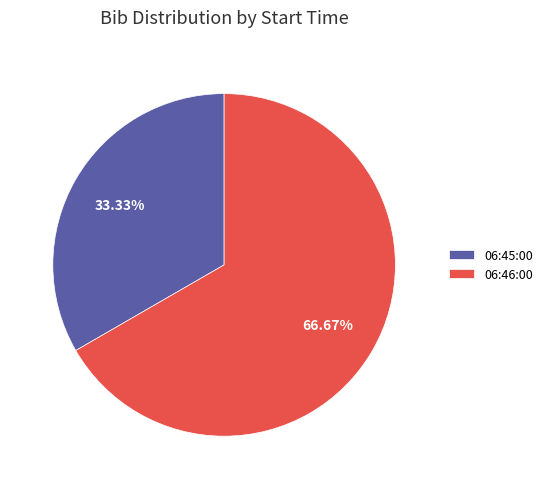

Which category has the smallest portion of the pie?

06:45:00